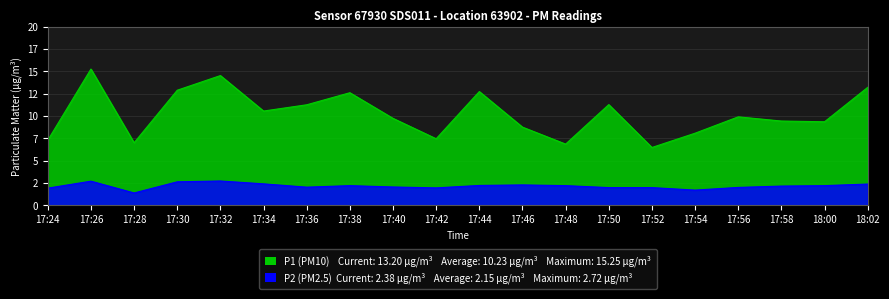

List the labels in order of P2 value, largest first.

17:32, 17:26, 17:30, 17:34, 18:02, 17:46, 17:44, 17:38, 17:48, 18:00, 17:58, 17:40, 17:36, 17:56, 17:50, 17:52, 17:42, 17:24, 17:54, 17:28